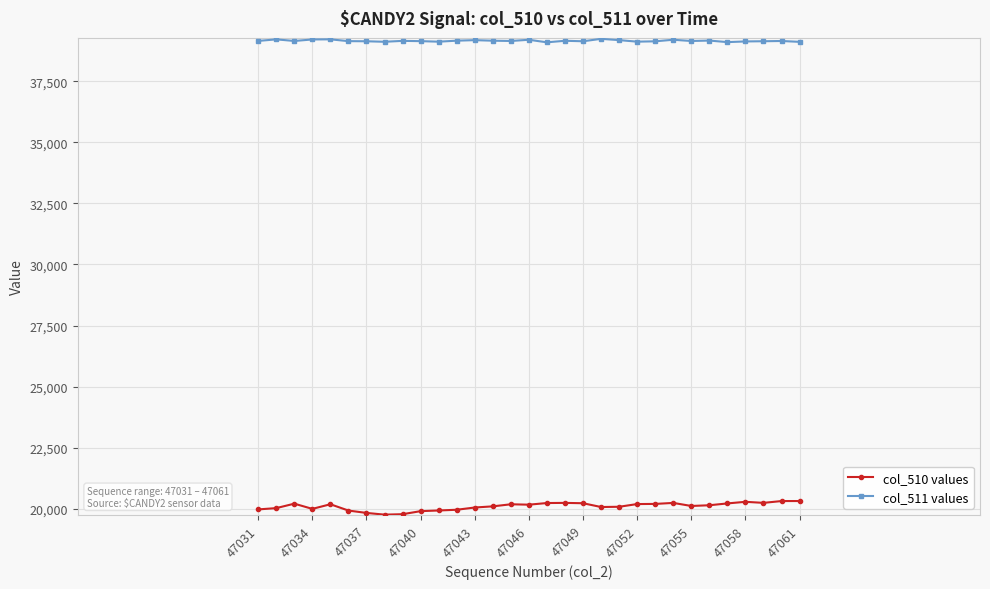

True or false: col_511 values has more than 0 interior local peaks.

True